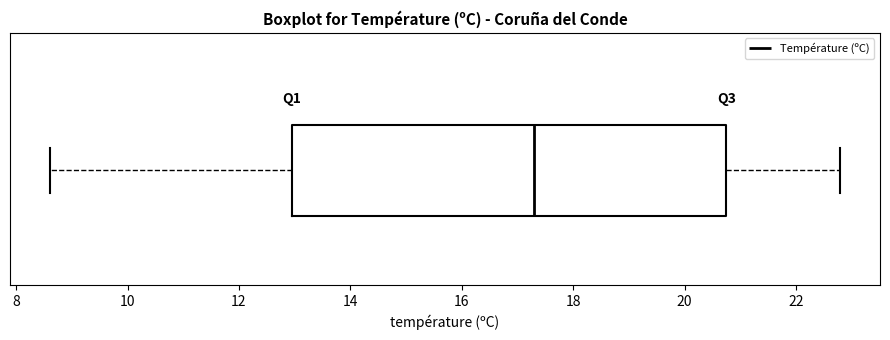

Where is the right edge of the box on the x-axis? The values are not printed on the chart, so give them approximately, as read against the axis.

20.8